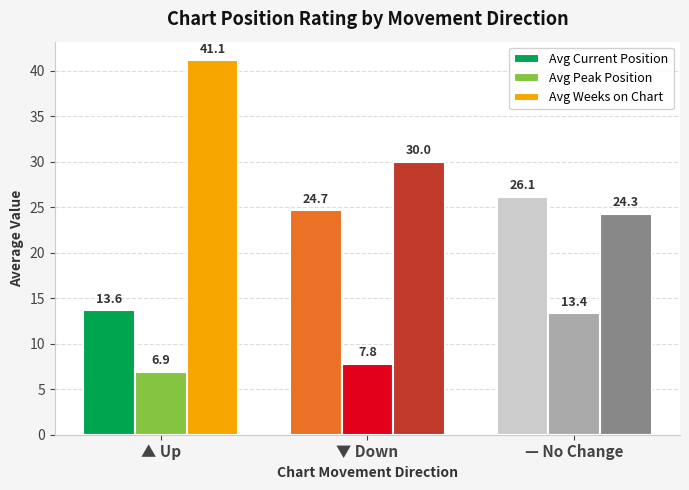

What are all the series names shown in the legend?

Avg Current Position, Avg Peak Position, Avg Weeks on Chart